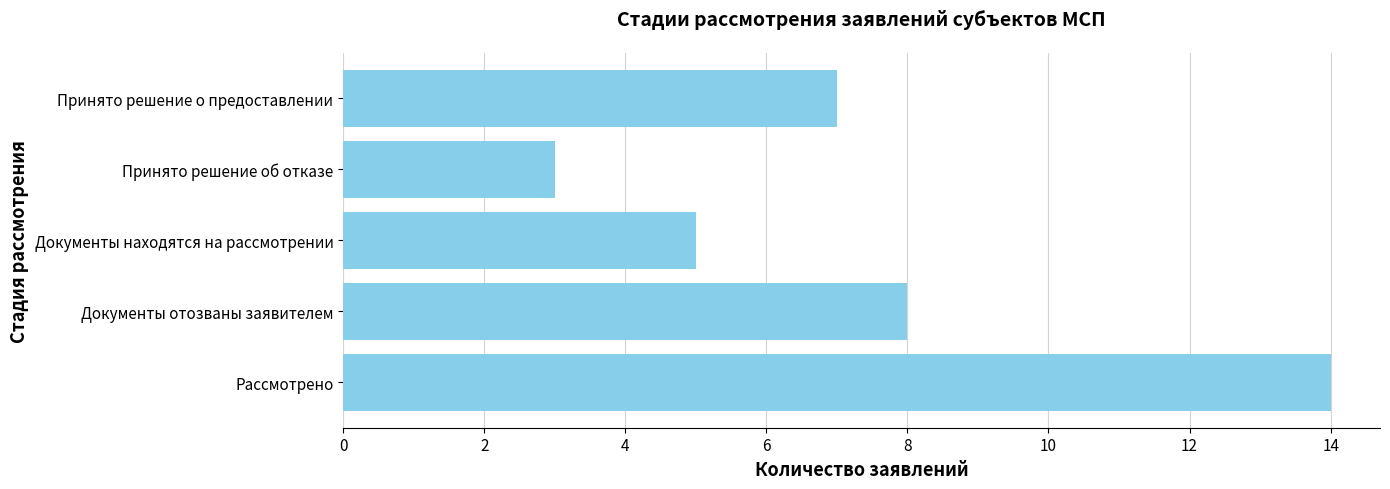

Reading bottom to top, list all the values displayed in this chart.

14	8	5	3	7